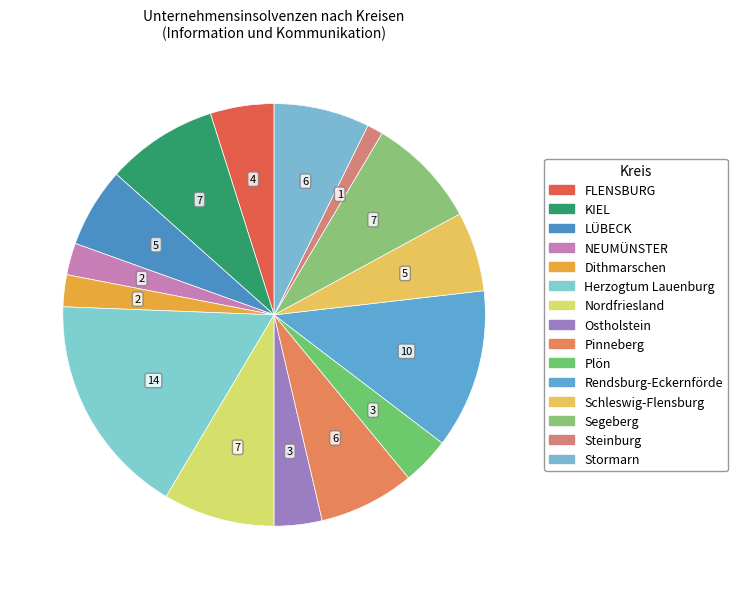

To the nearest percent, what is the combined percentage of Plön and NEUMÜNSTER?

6%